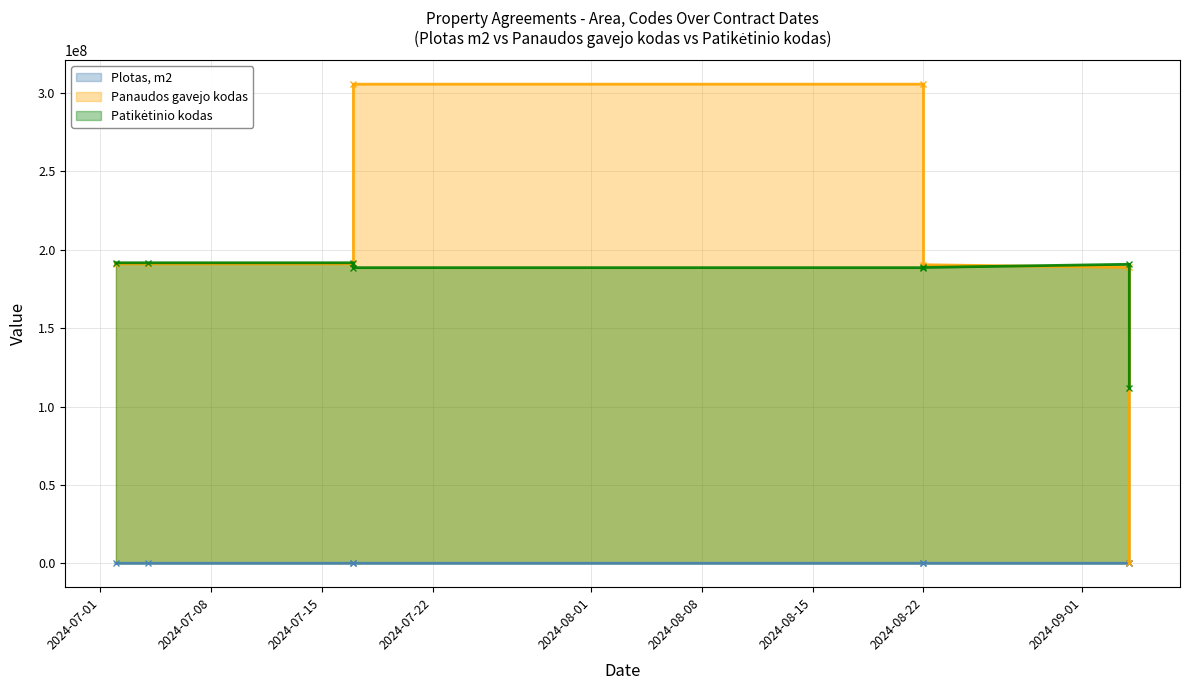

Reading left to right, extract all data points from this chart.

Plotas, m2: 2024-07-02=393.0	2024-07-04=237.2	2024-07-17=644.0	2024-07-17=0.0	2024-08-22=0.0	2024-08-22=205.8	2024-09-04=702.3	2024-09-04=22.9
Panaudos gavejo kodas: 2024-07-02=190990777.0	2024-07-04=190990777.0	2024-07-17=190990777.0	2024-07-17=305667641.0	2024-08-22=305667641.0	2024-08-22=190464738.0	2024-09-04=188732677.0	2024-09-04=0.0
Patikėtinio kodas: 2024-07-02=191713612.0	2024-07-04=191713612.0	2024-07-17=191713612.0	2024-07-17=188602751.0	2024-08-22=188602751.0	2024-08-22=188732677.0	2024-09-04=190764187.0	2024-09-04=112021042.0